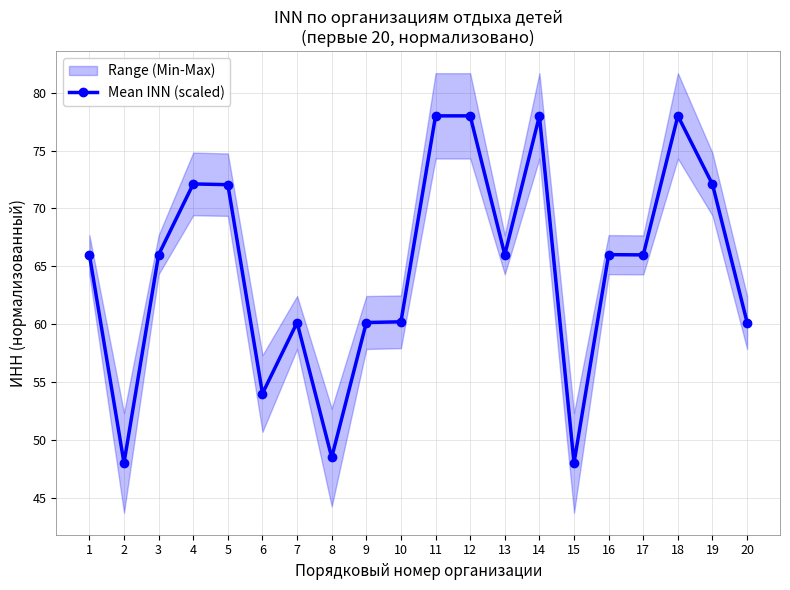

What is the minimum value shown in the chart?

48.0